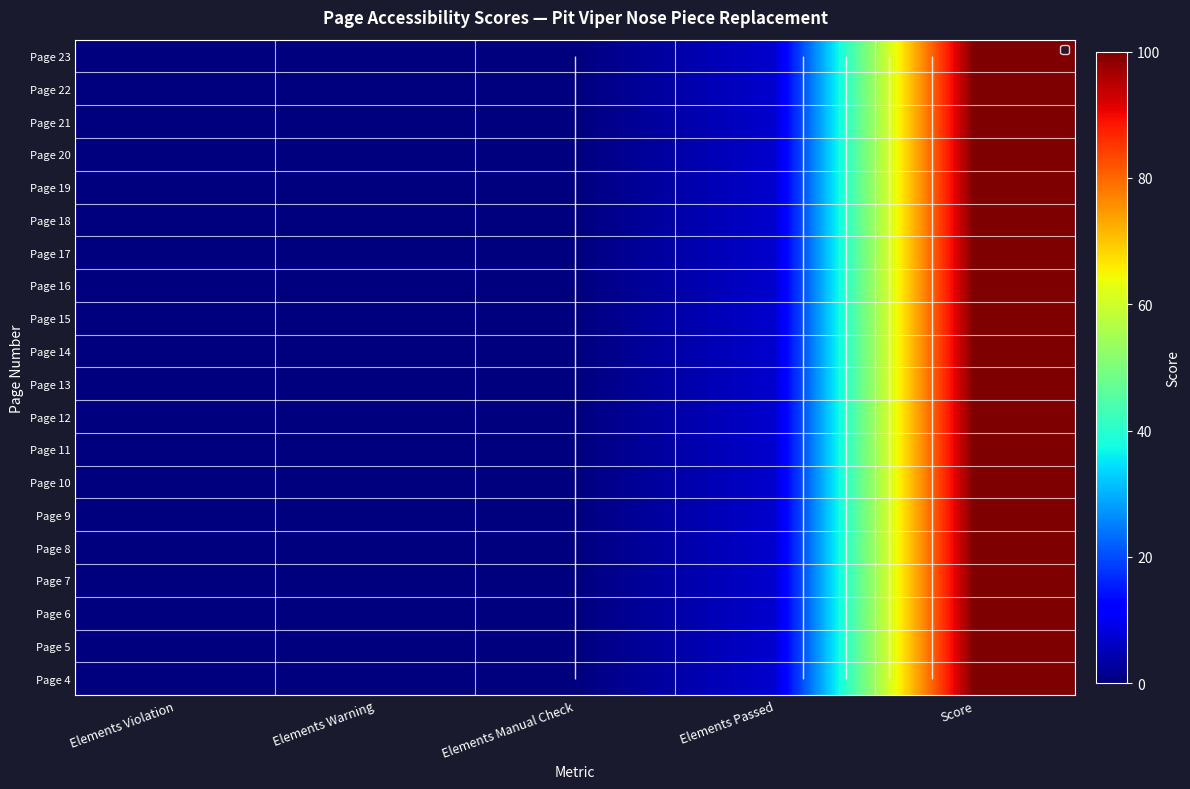

The value of Page 15 at Elements Warning is 0. True or false?

True